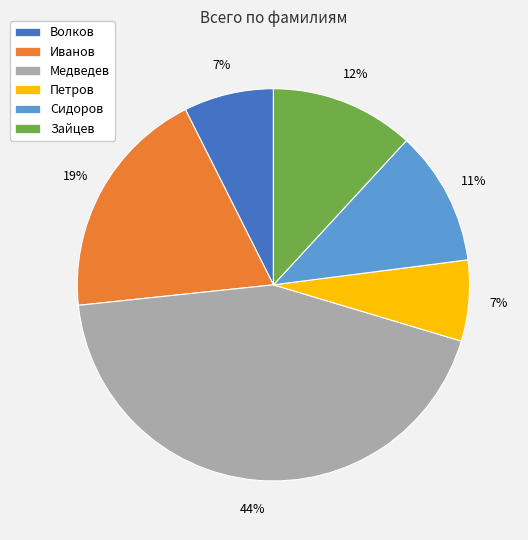

Does Волков represent more than half of the total?

No